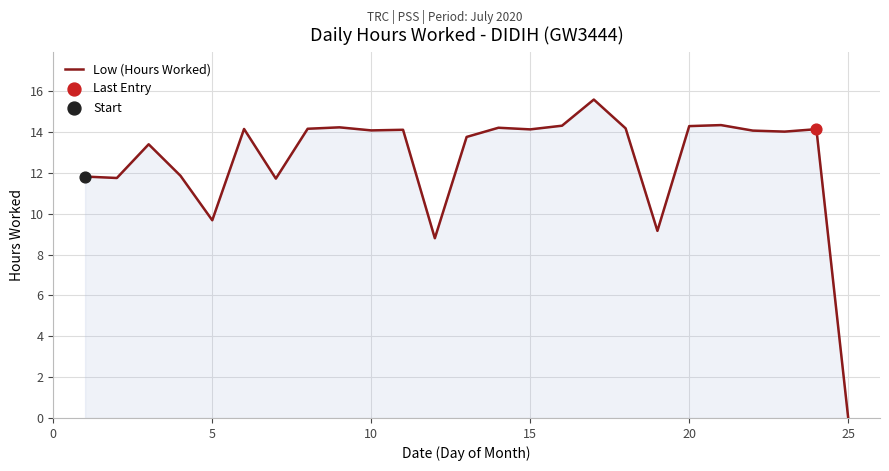

What is the difference between the maximum and minimum values?

15.6